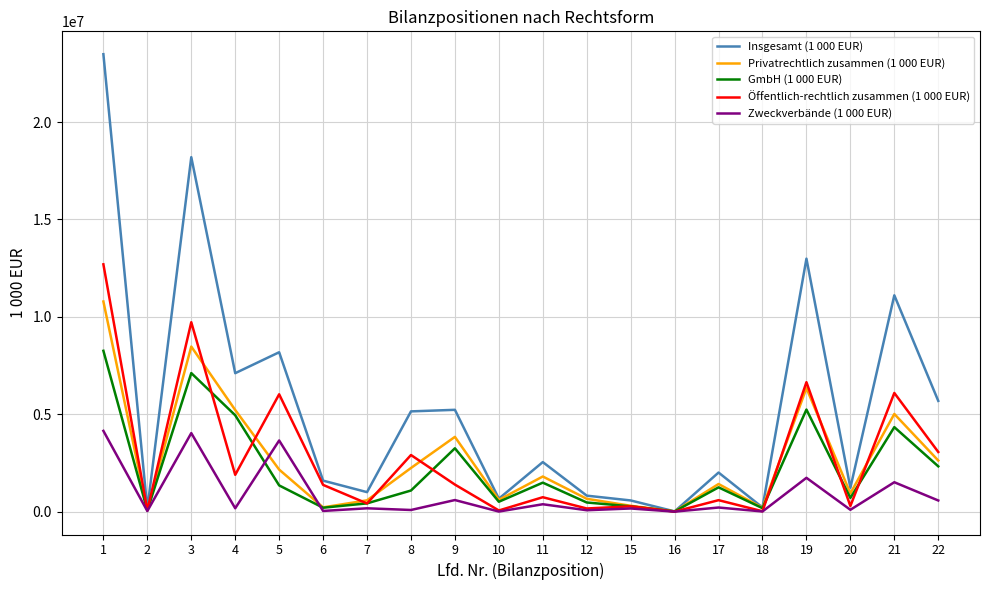

The value of GmbH (1 000 EUR) at 1 is 5147776. True or false?

False